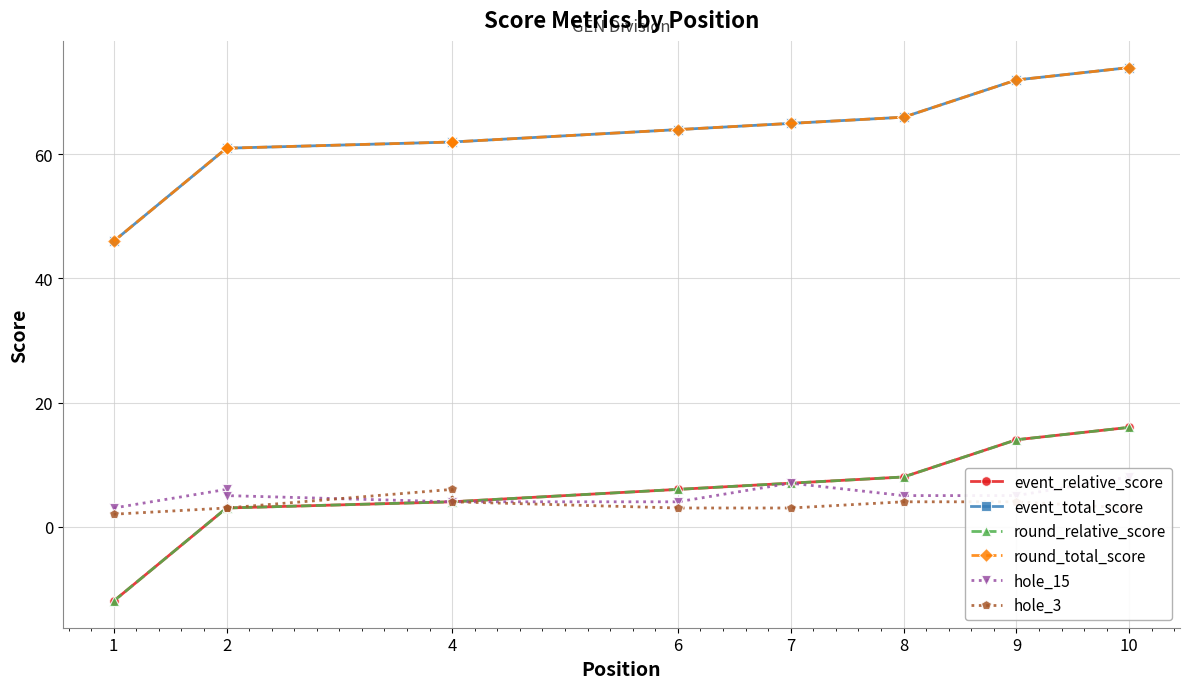

True or false: round_relative_score has a value of 3 at 2.

True